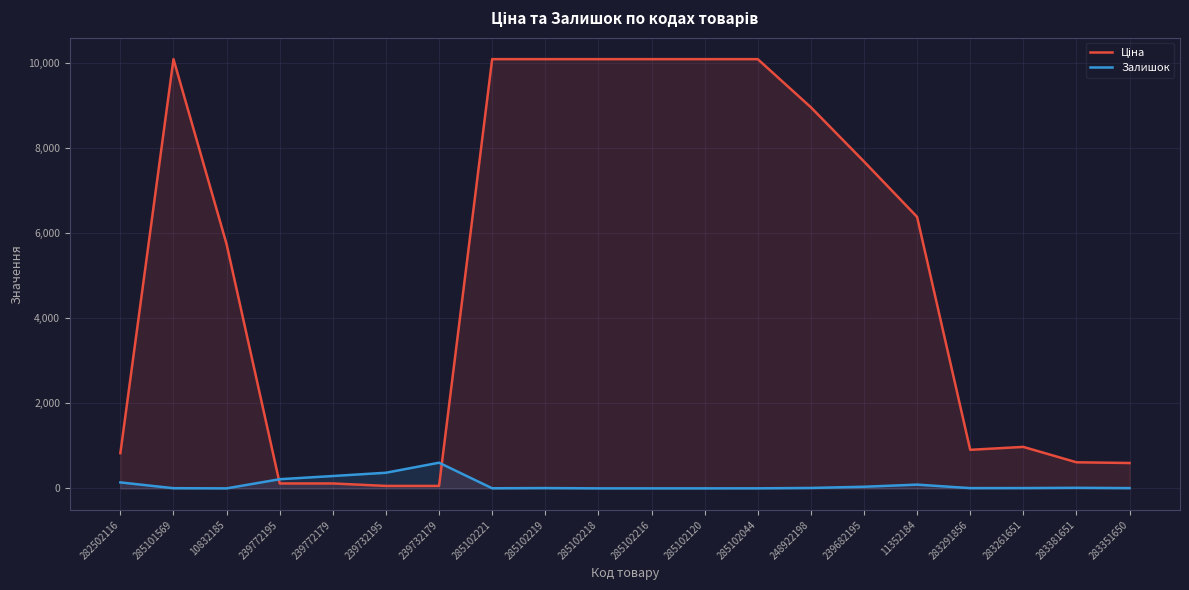

Which category has the lowest value in the Залишок series?

10832185